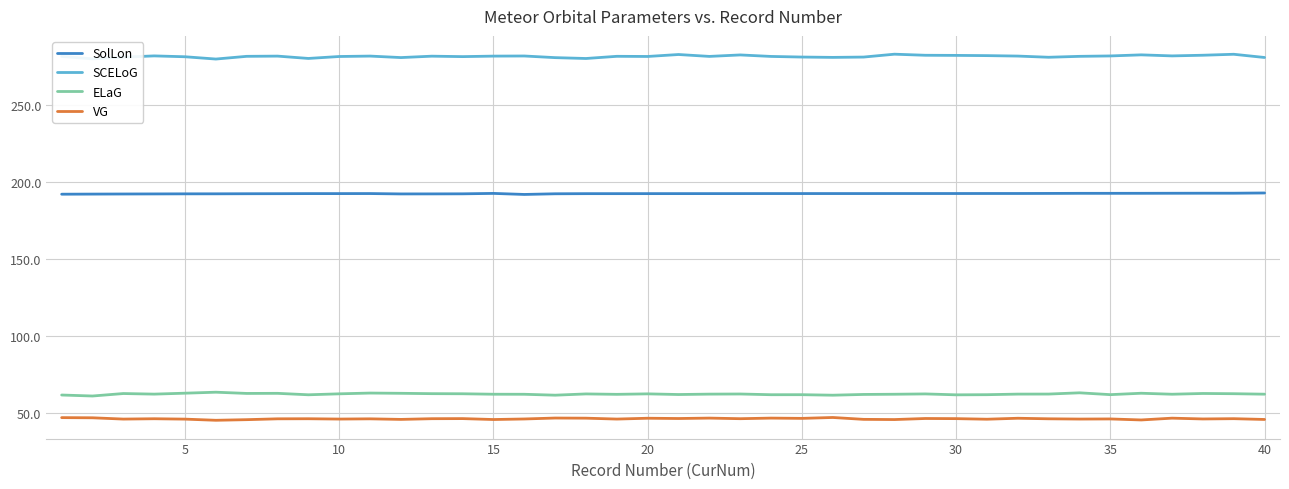

In ELaG, how many points are higher than both neighbors (excluding endpoints)?

12